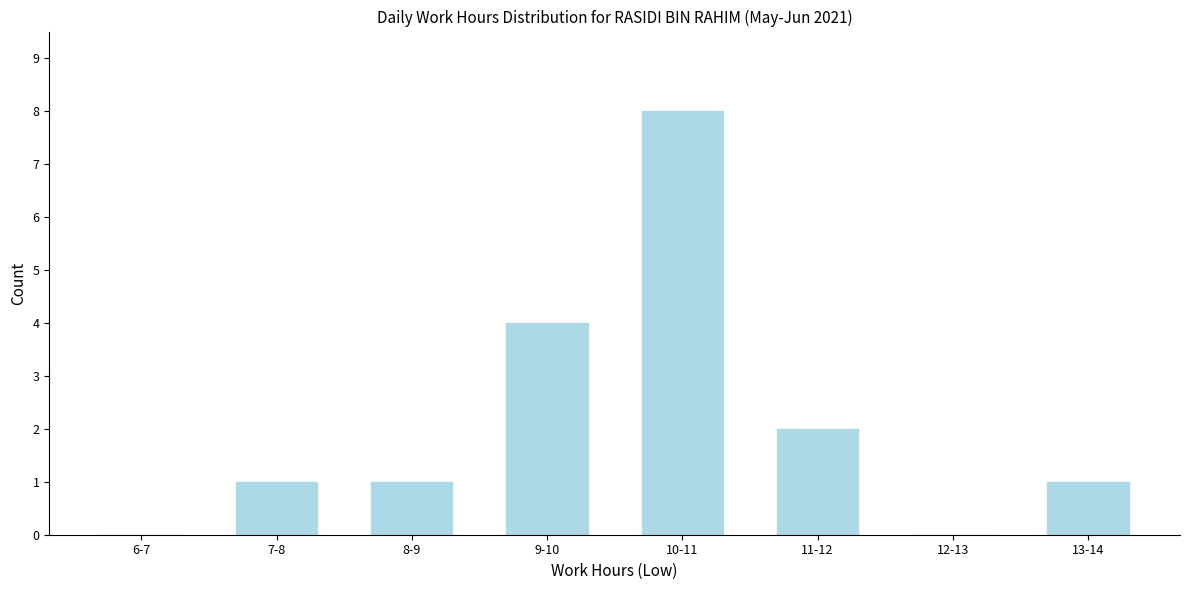

Reading left to right, what are all the values shown in this chart?

6-7=0	7-8=1	8-9=1	9-10=4	10-11=8	11-12=2	12-13=0	13-14=1